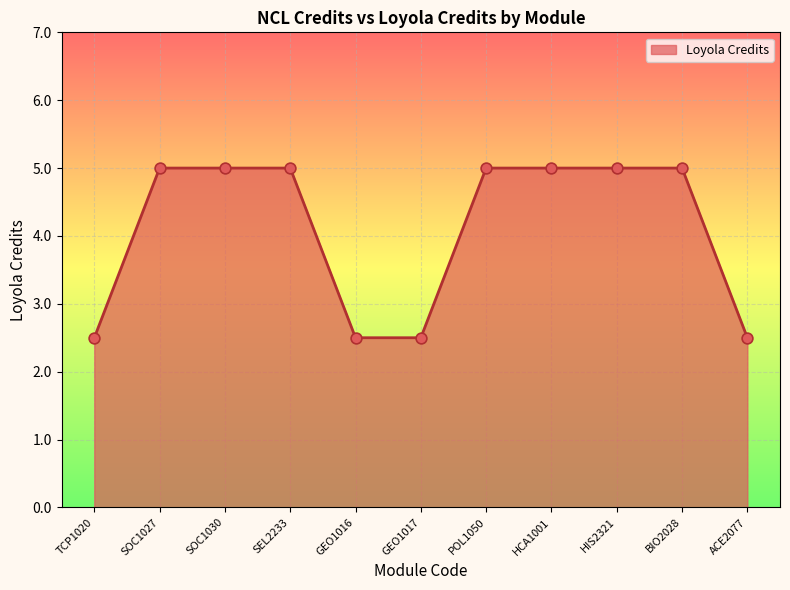

Approximately how many times larger is the value at SOC1030 compared to HIS2321?

1.0